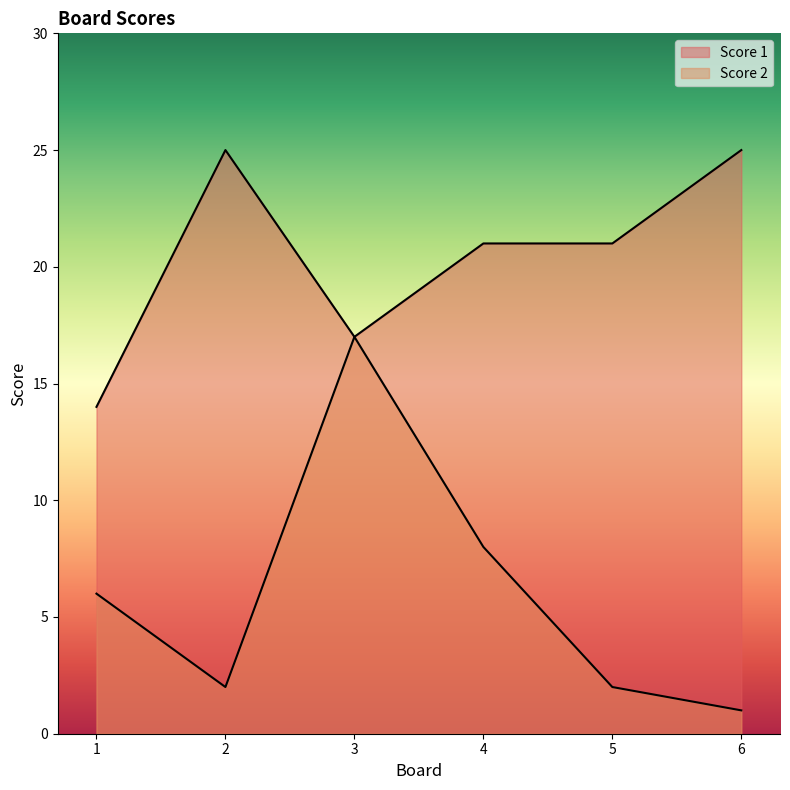

At which category is the sum across all series the highest?

3